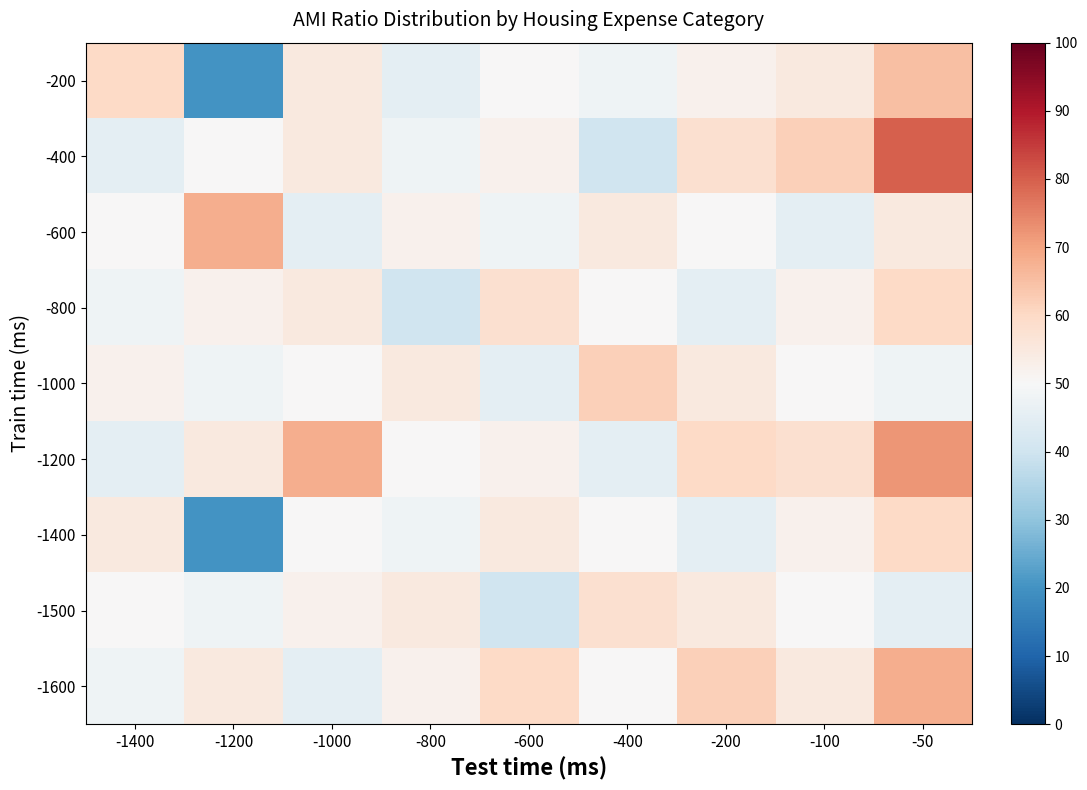

Rank the series at -50 from highest to lowest value.

-400, -1200, -1600, -200, -800, -1400, -600, -1000, -1500